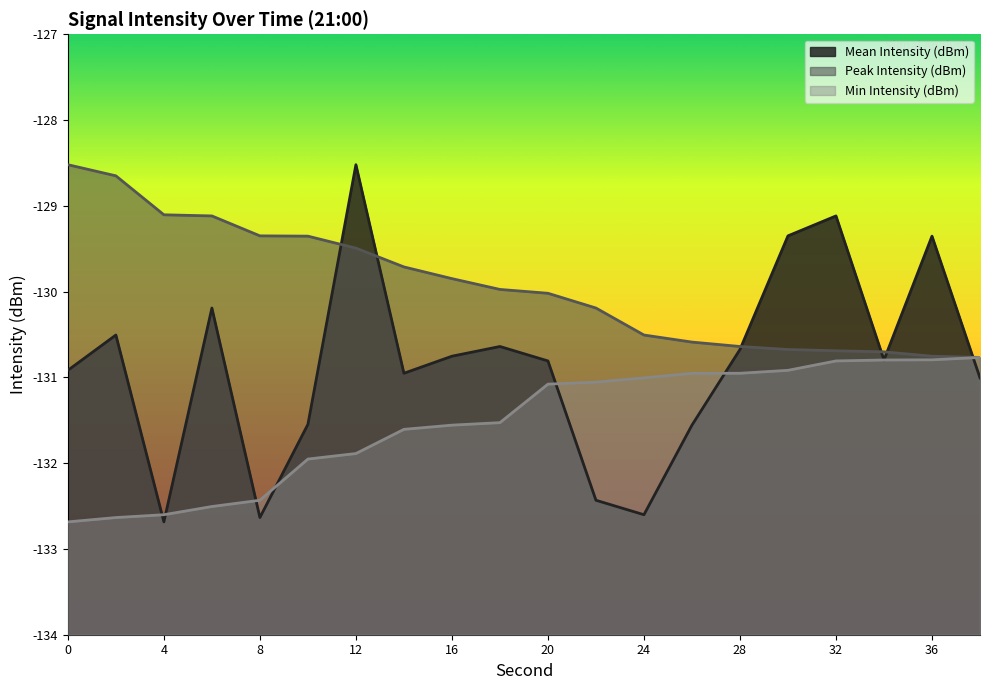

Where is the first local minimum for Mean Intensity (dBm)?

4